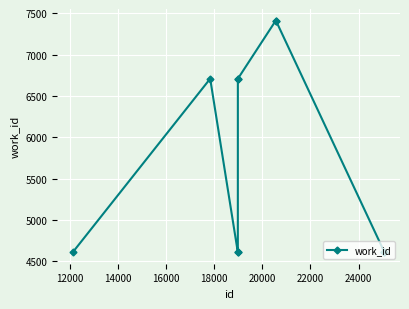

What is the sum of all values?

57996